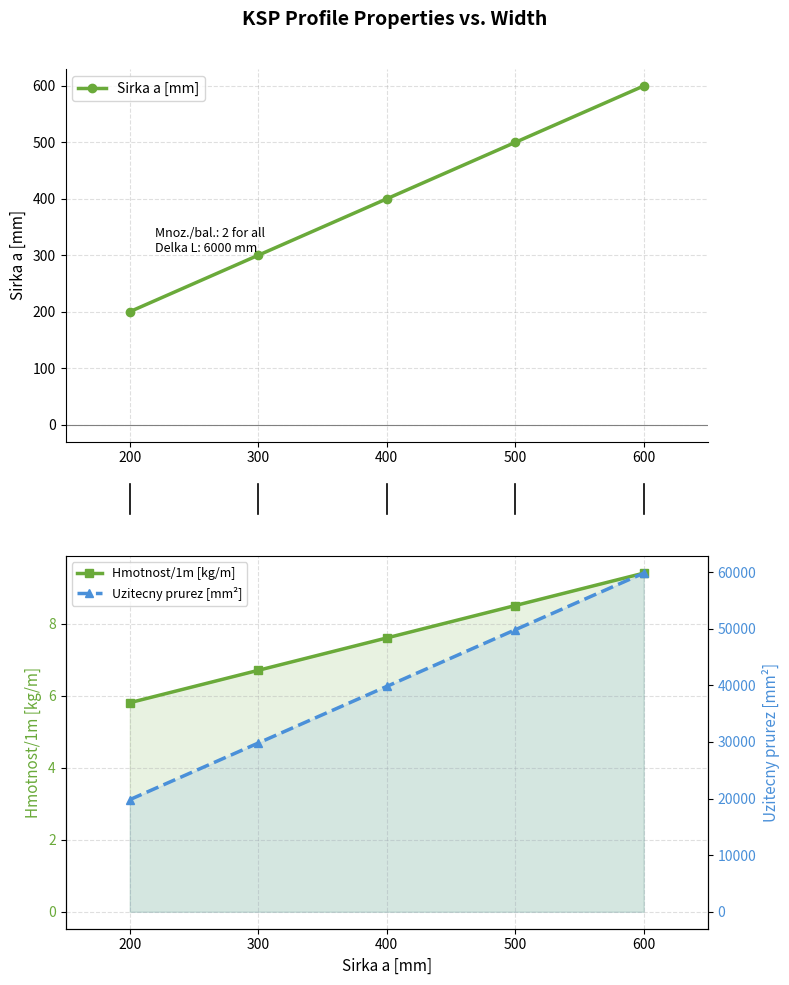

Is this an area chart (filled region under the line)?

No